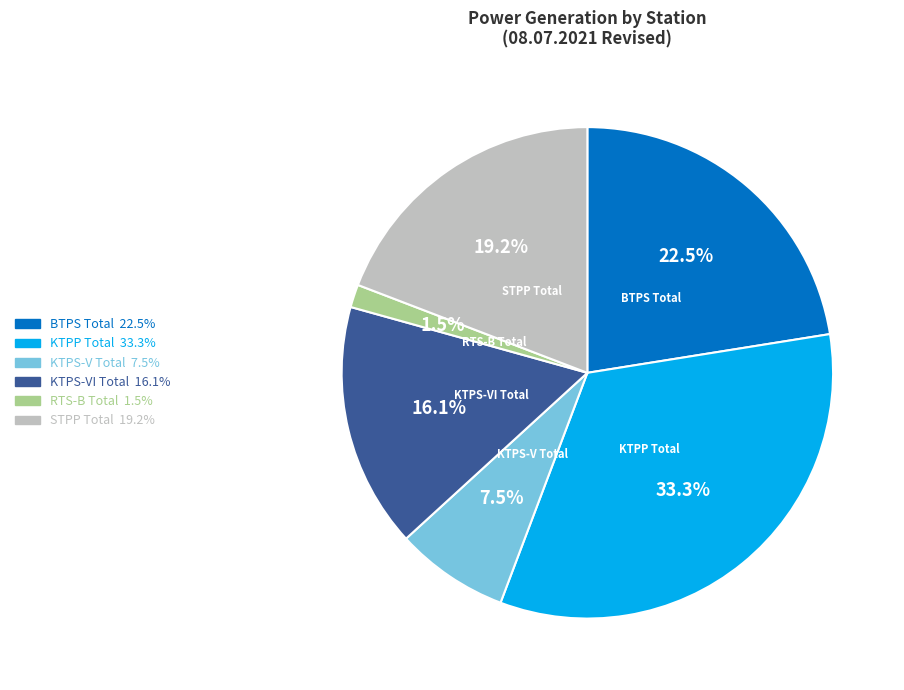

Combined, what portion of the pie is RTS-B Total and KTPS-VI Total?

17.6%